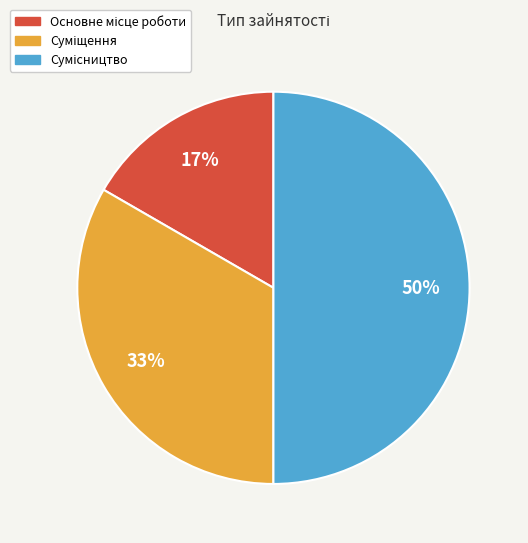

How many segments does this pie chart have?

3